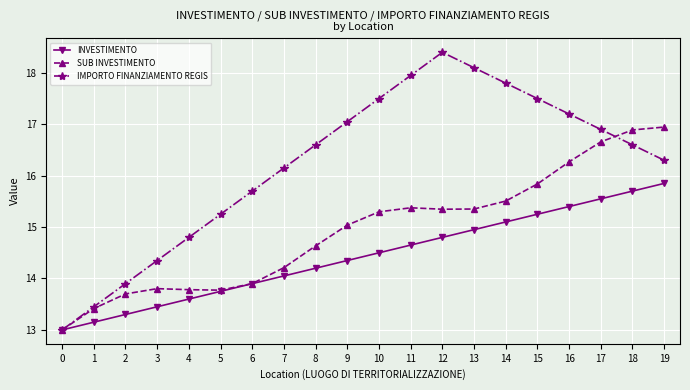

What is the spread (max minus min) of values at 1?

0.3